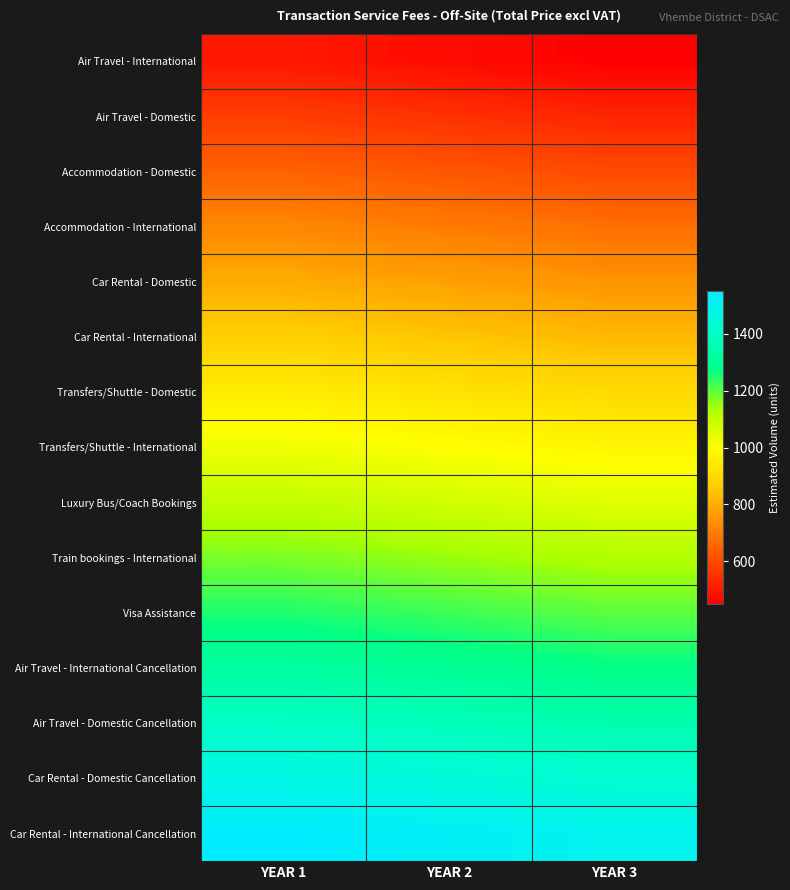

Which series has the largest total across all categories?

Car Rental - International Cancellation